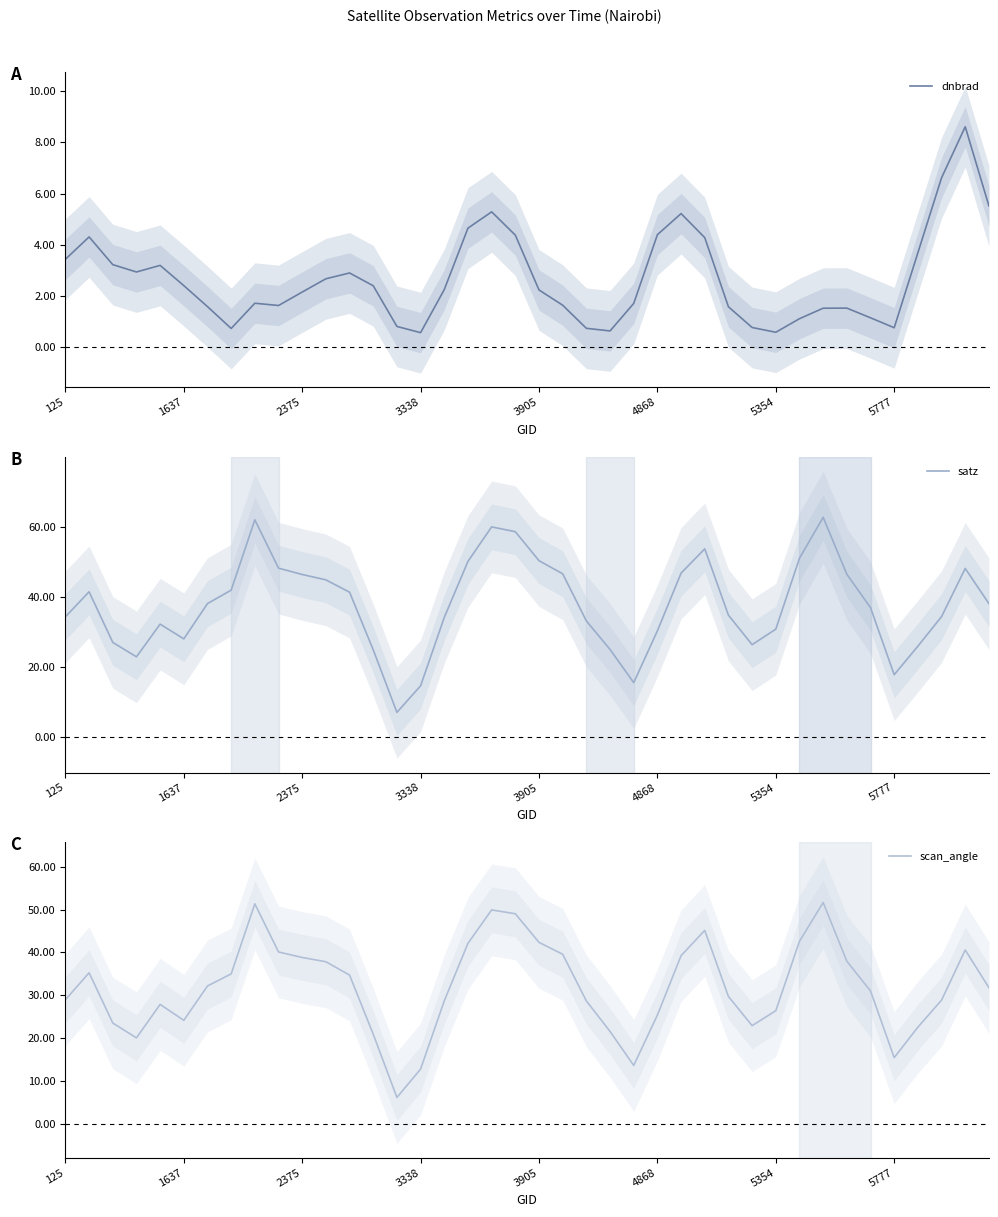

List the series in order of their peak value, lowest first.

dnbrad, scan_angle, satz